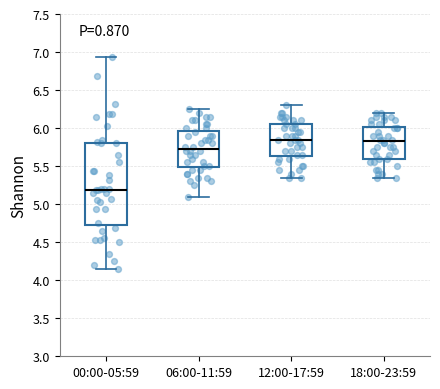

Where is the lower edge of the box for 00:00-05:59 on the y-axis? The values are not printed on the chart, so give them approximately, as read against the axis.

4.75